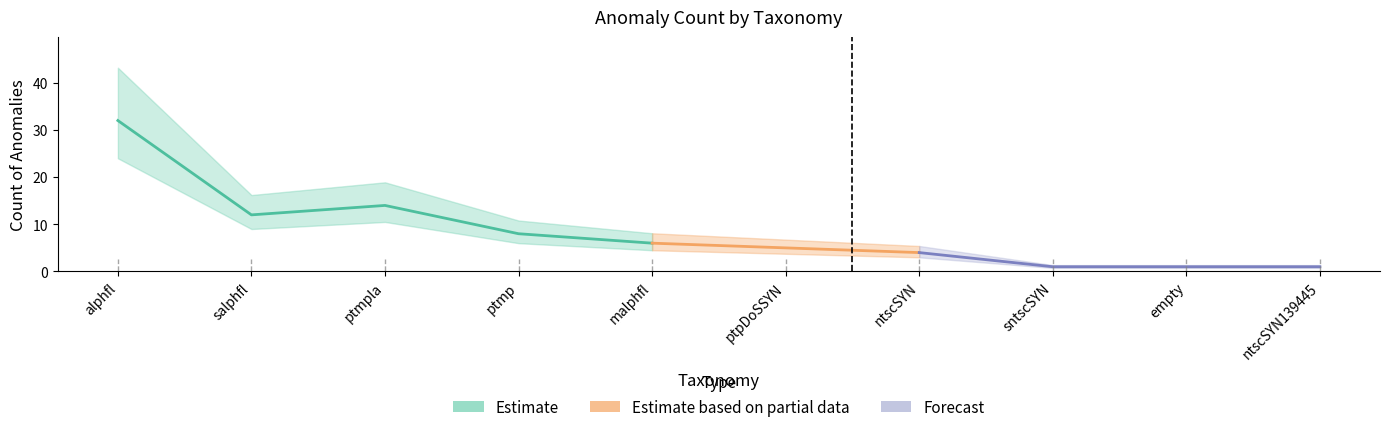

What is the ratio of the value at salphfl to the value at ntscSYN?

3.0